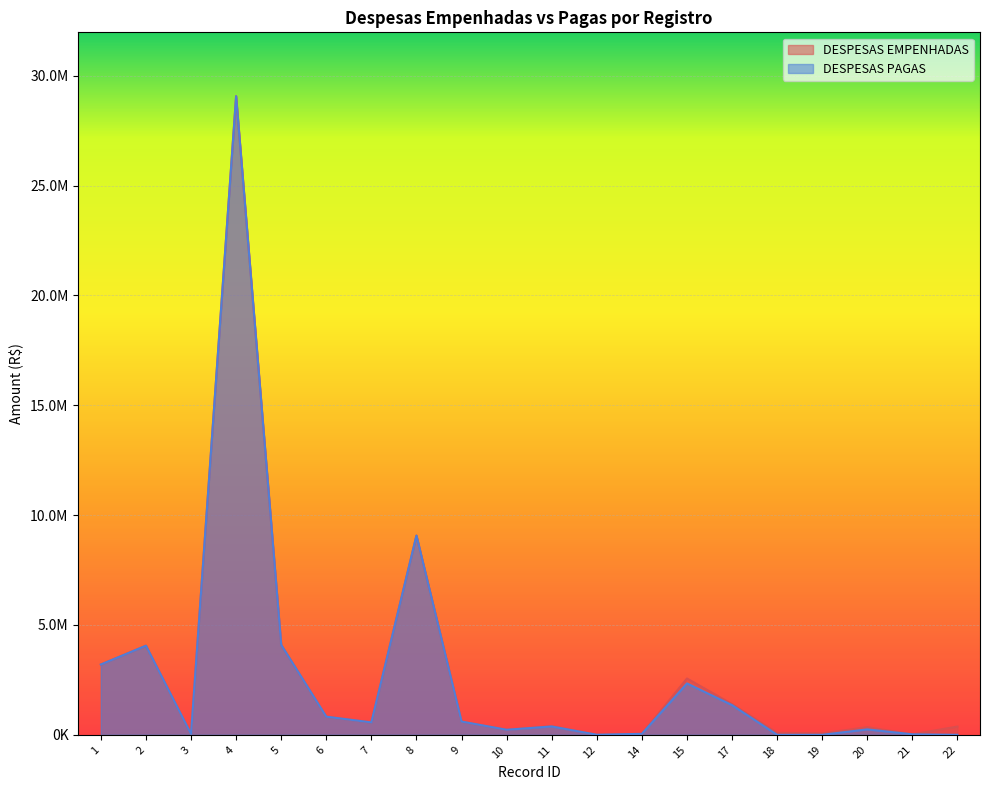

Where does the DESPESAS EMPENHADAS series first go above 565014?

1